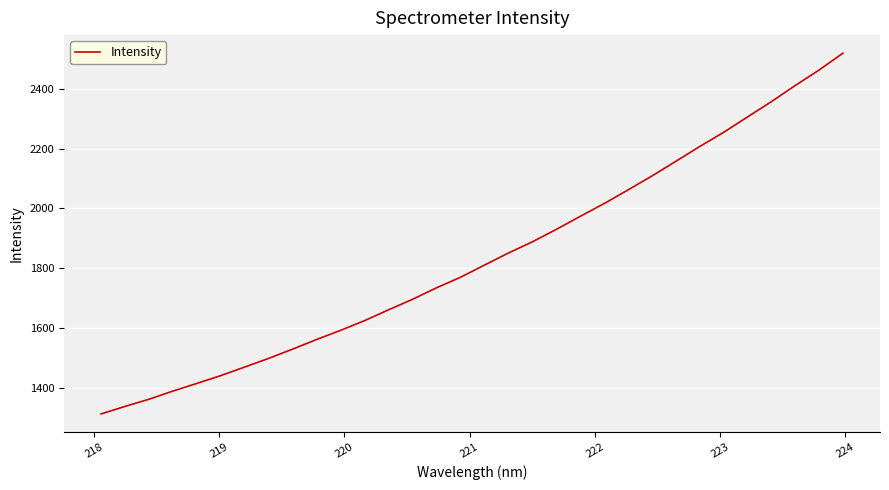

What is the difference between the maximum and minimum values?

1204.5